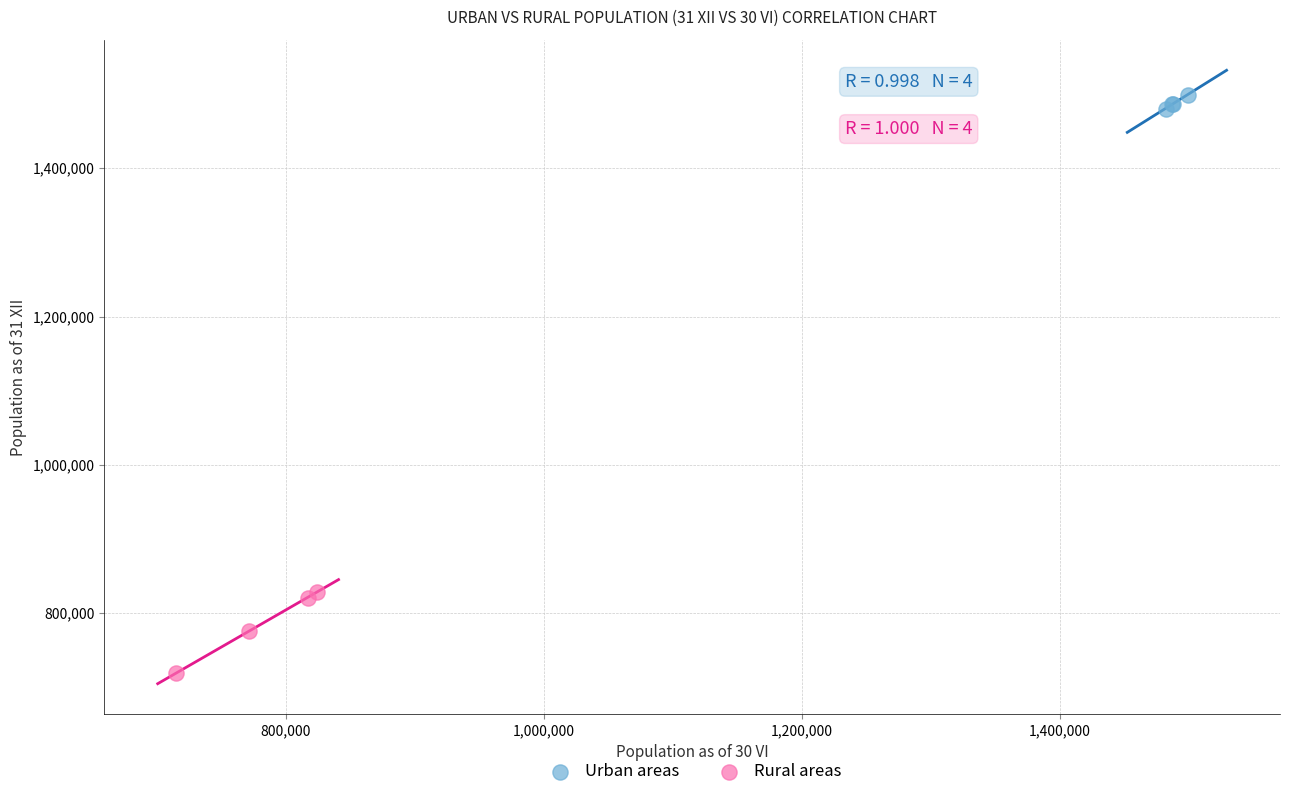

Which series reaches the maximum Y coordinate?

Urban areas